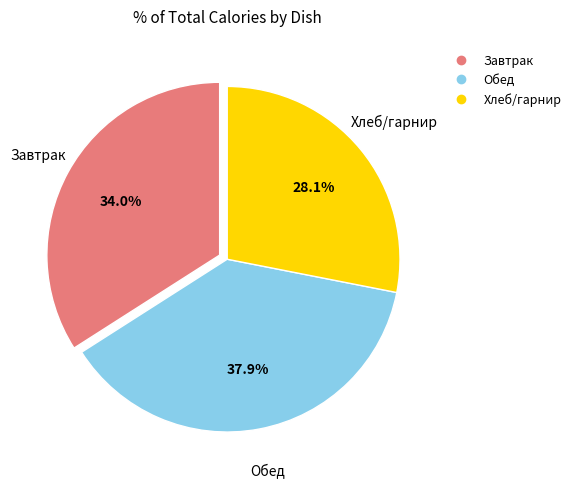

Does any single category account for the majority?

No